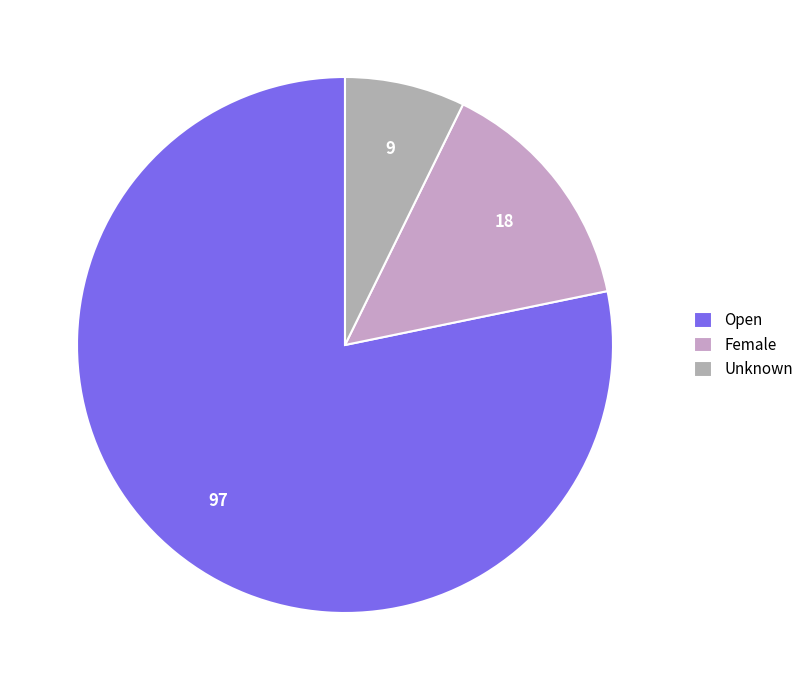

What is the smallest slice in the pie chart?

Unknown